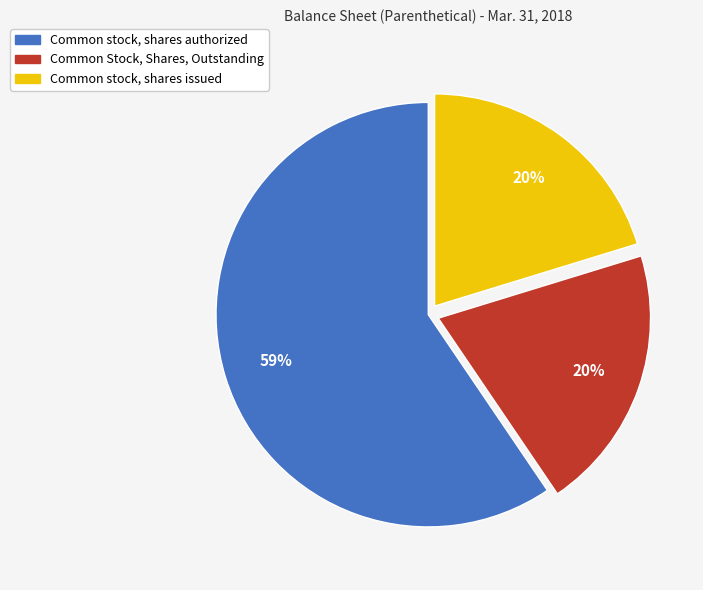

The Common stock, shares issued slice represents 20% of the pie. True or false?

True